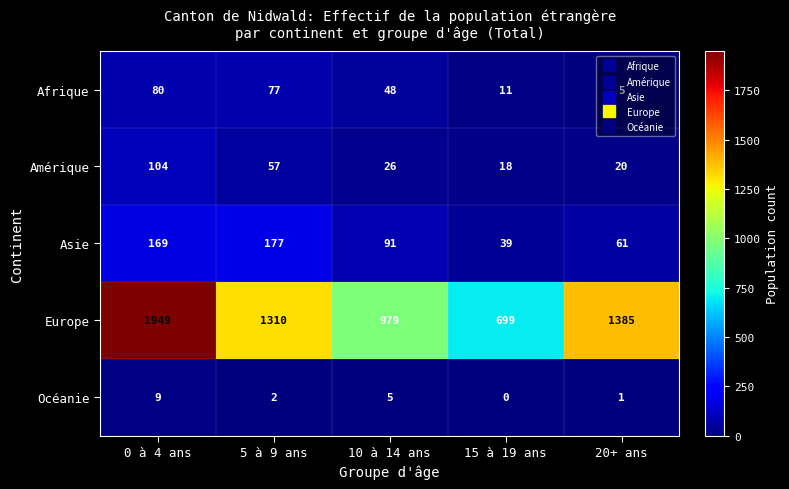

How many categories are shown in the chart?

5